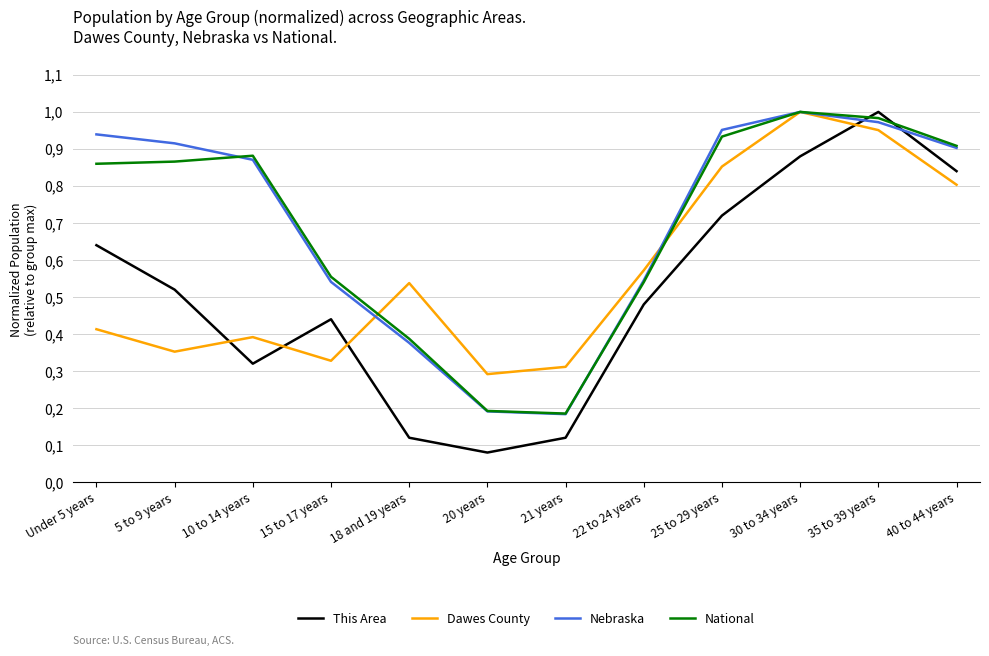

What is the difference between the National values at 22 to 24 years and 5 to 9 years?

0.3